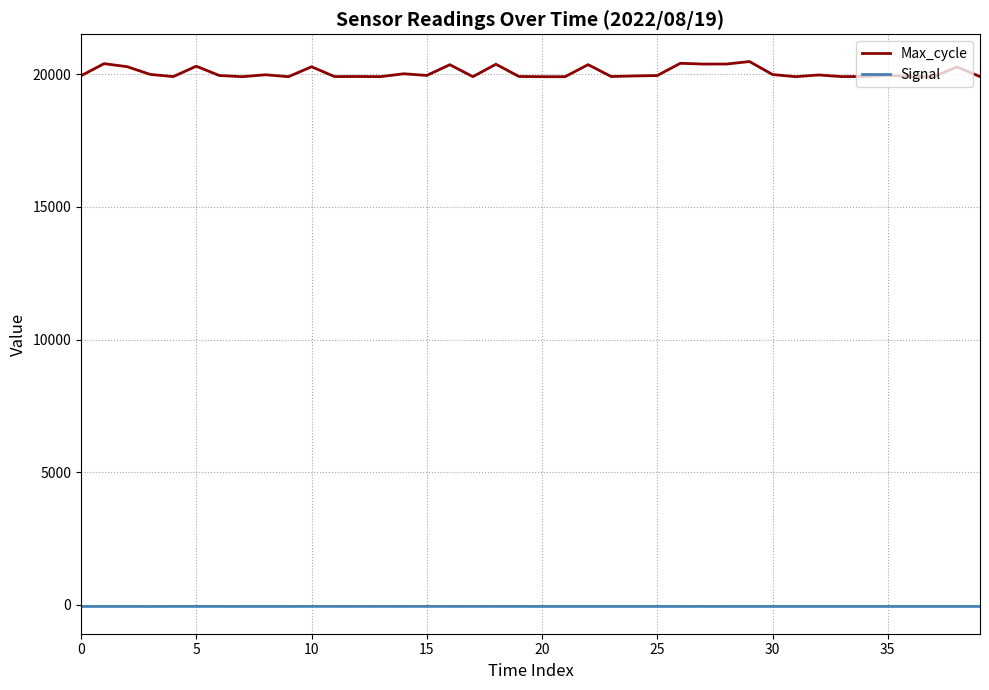

Rank the series by their average value, from lowest to highest.

Signal, Max_cycle